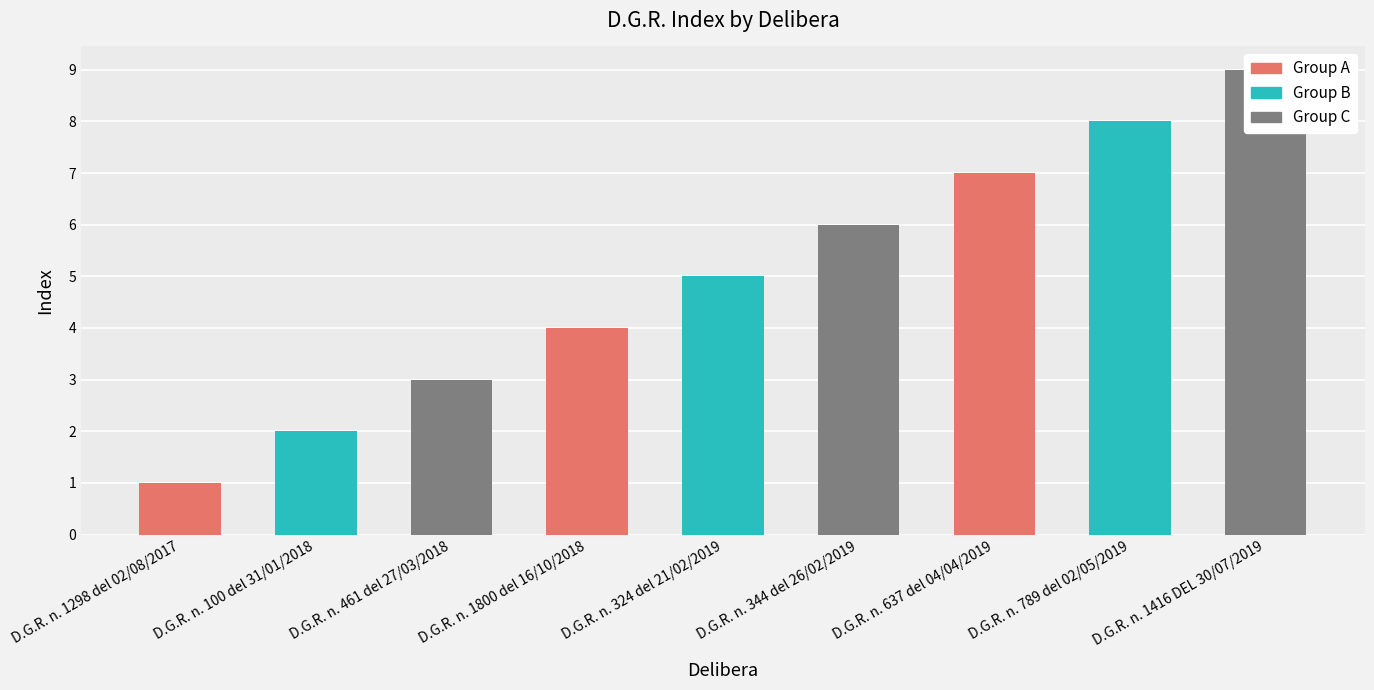

Is it true that the value at D.G.R. n. 637 del 04/04/2019 is 10?

False